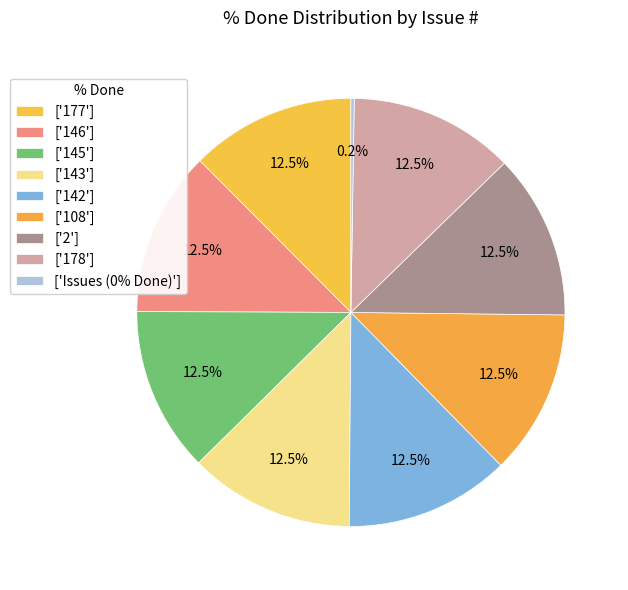

Does any single category account for the majority?

No